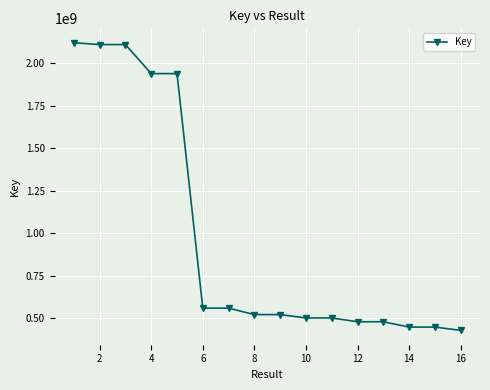

What is the minimum value shown in the chart?

428641589